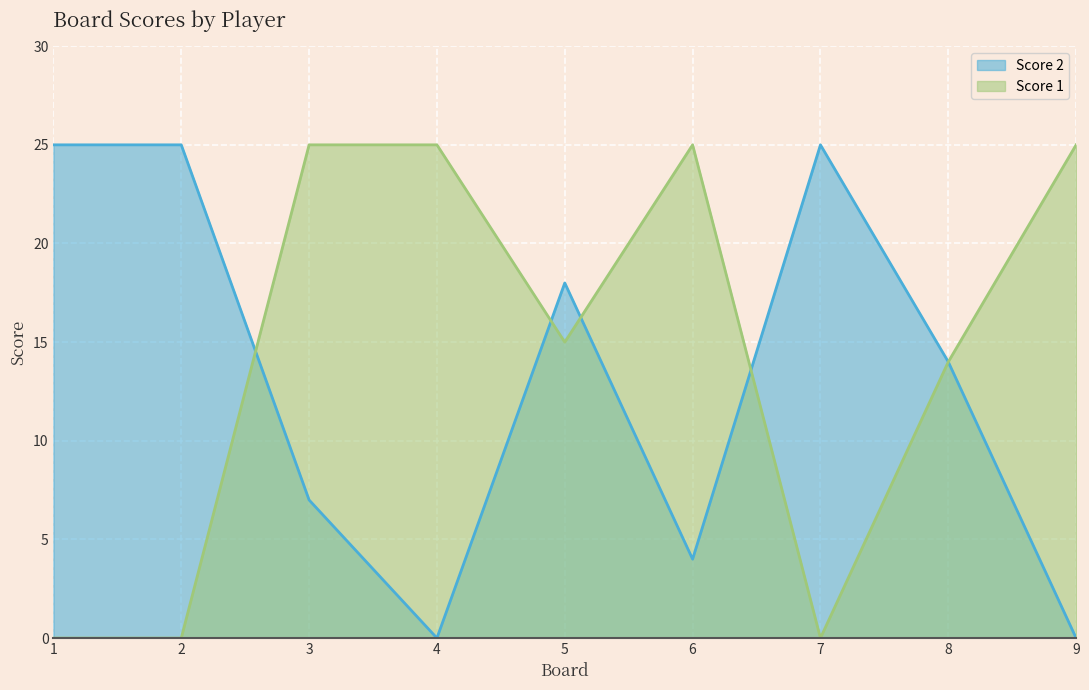

Does the chart display data point markers on the line(s)?

No